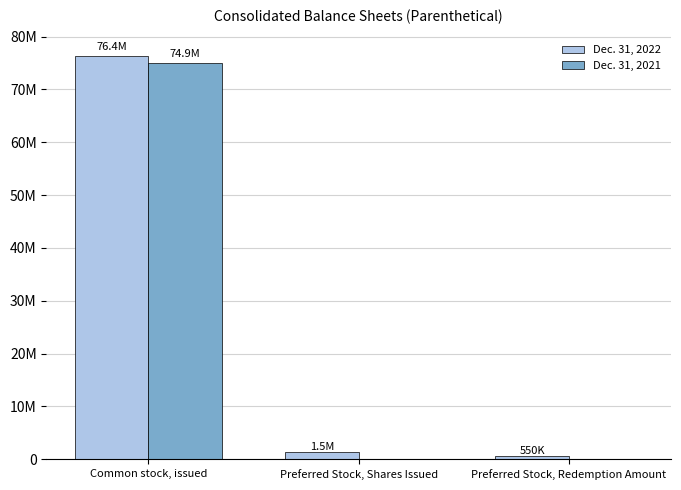

At how many categories does at least one series exceed 1983462?

1